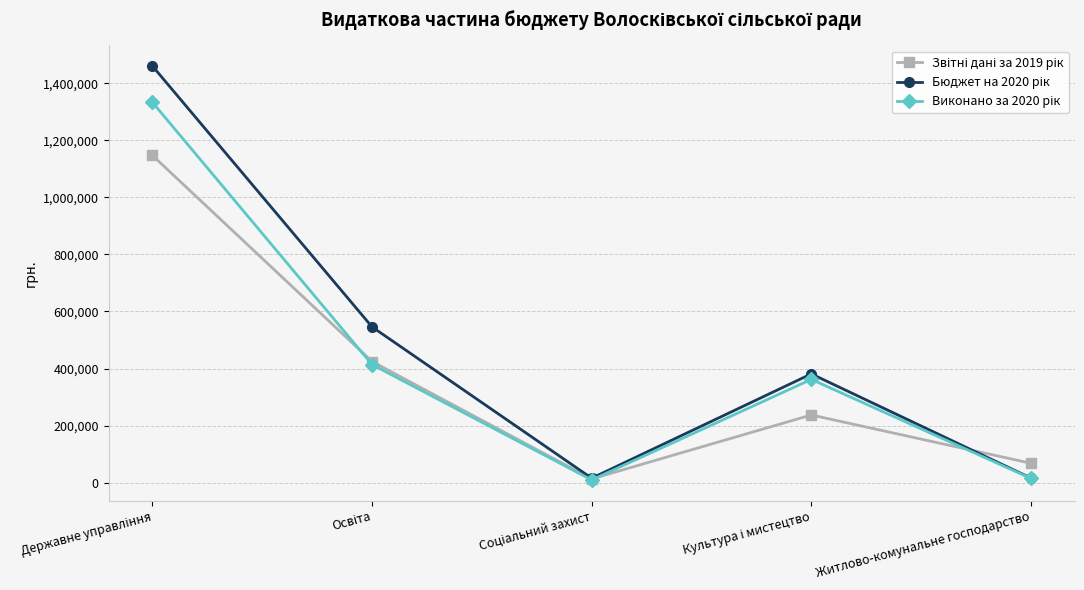

What is the greatest value displayed?

1459800